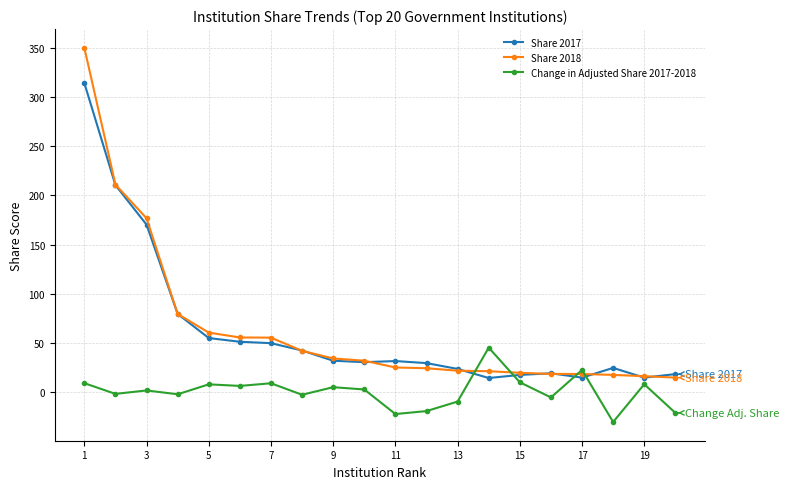

True or false: Change in Adjusted Share 2017-2018 has more than 2 points higher than both neighbors.

True